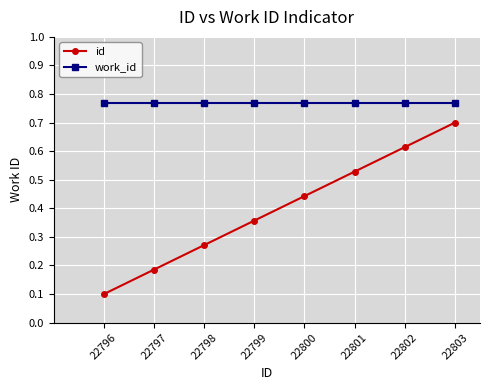

Rank the series by their average value, from highest to lowest.

work_id, id